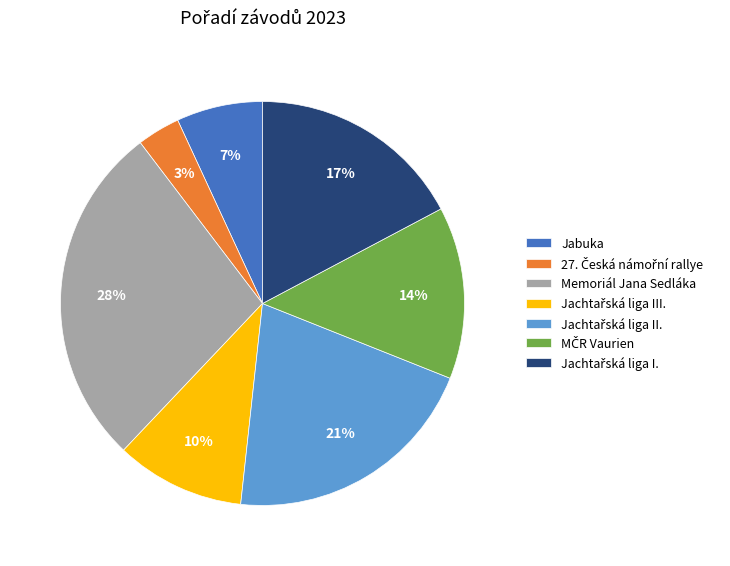

To the nearest percent, what is the average slice percentage?

14%